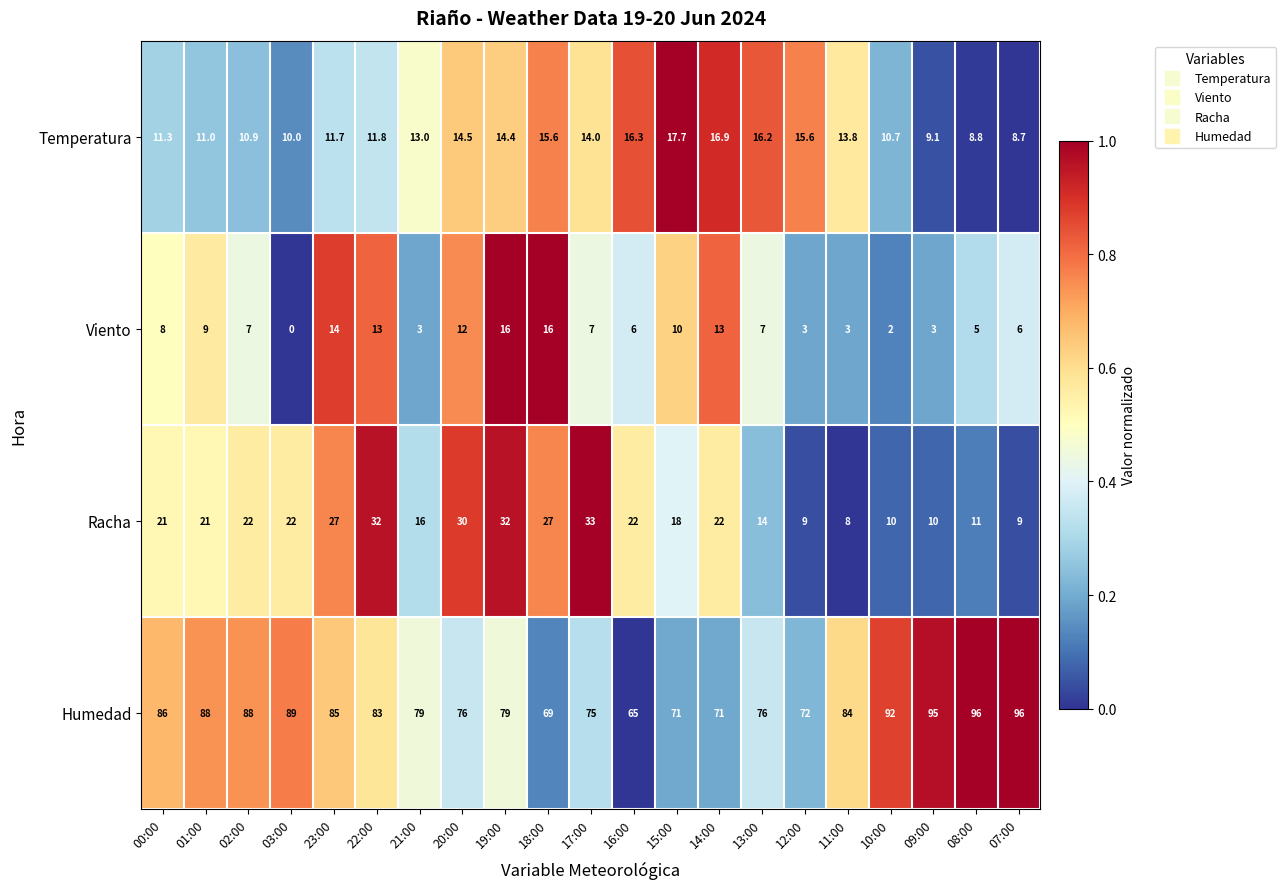

Between 00:00 and 20:00, which series saw the biggest shift?

Humedad